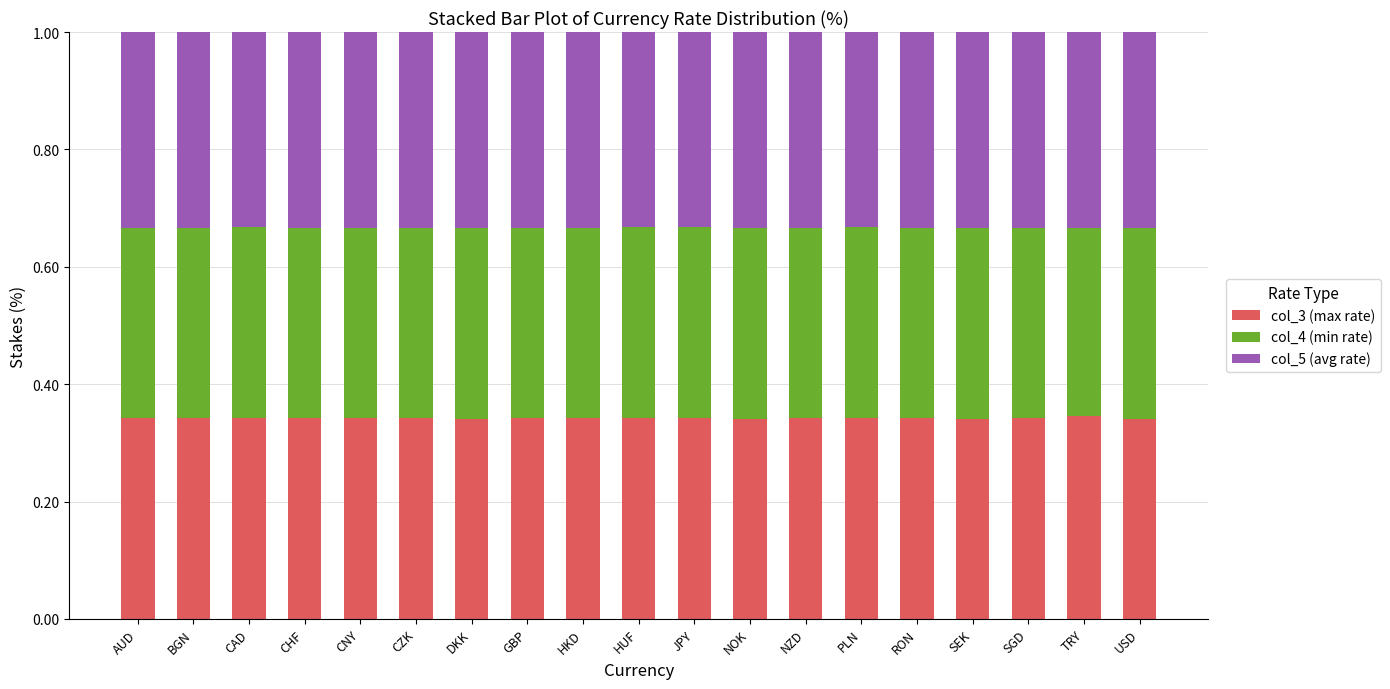

True or false: col_3 (max rate) has a value of 0.1 at TRY.

False